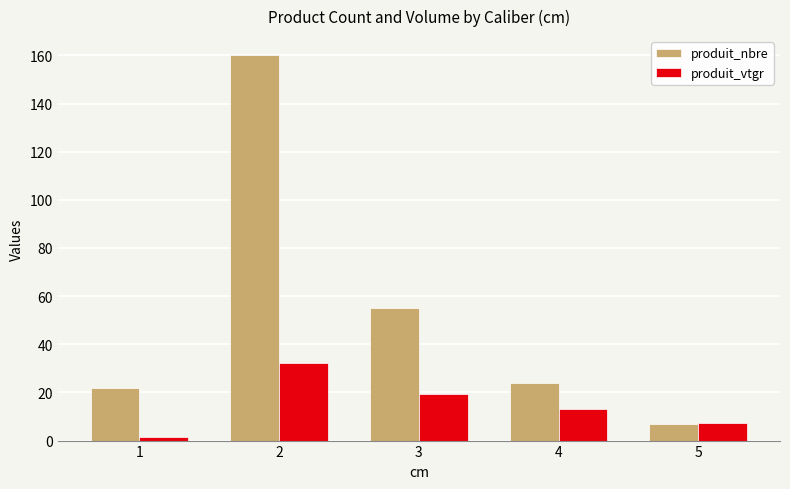

What is the sum of the produit_nbre values at 4 and 3?

79.0